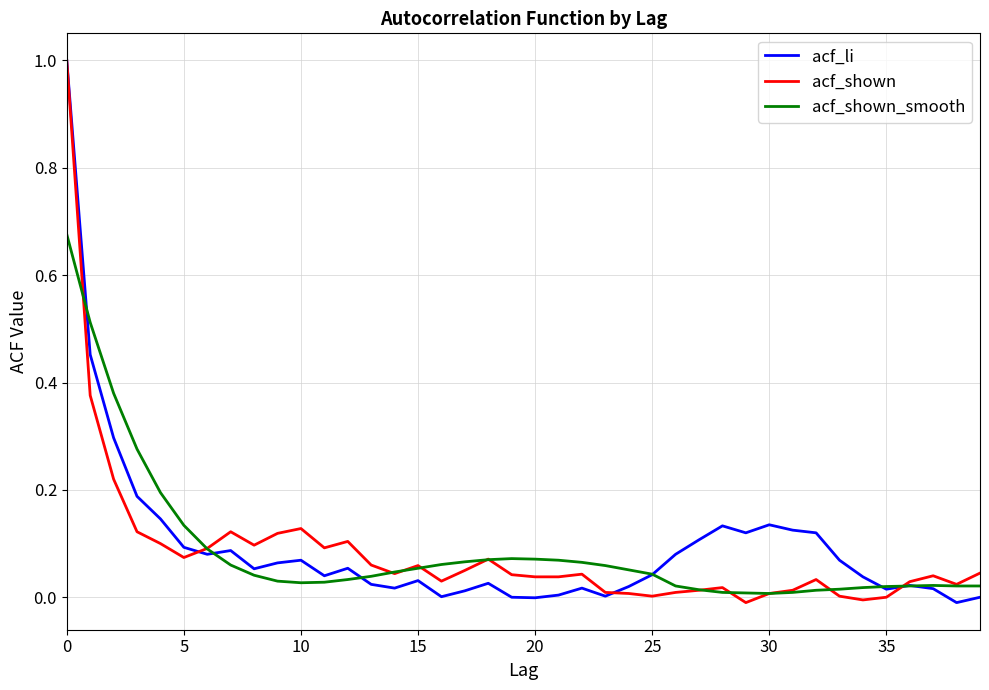

What is the greatest value displayed?

1.0